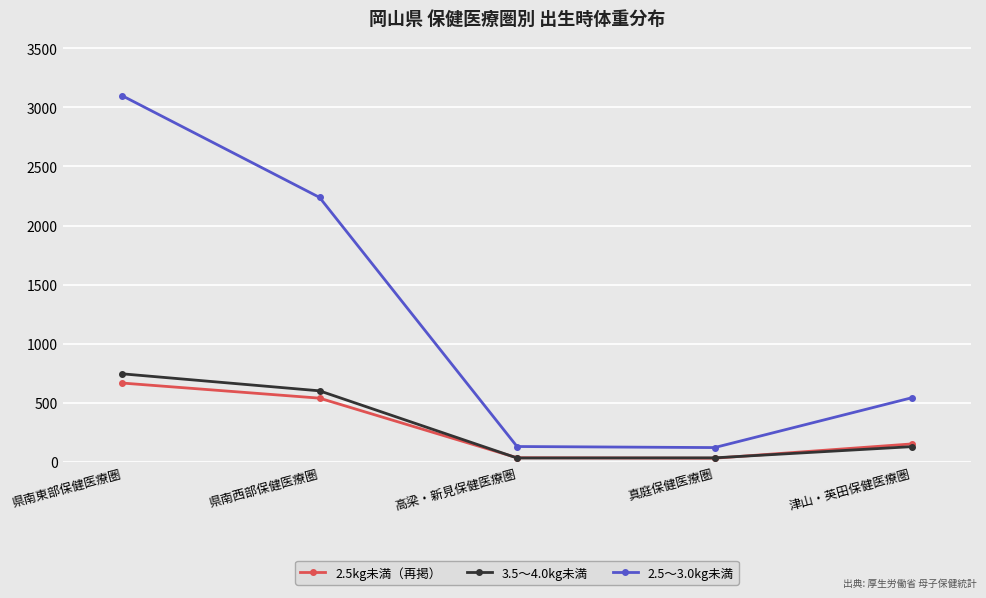

Which series has the largest range (max minus min)?

2.5～3.0kg未満